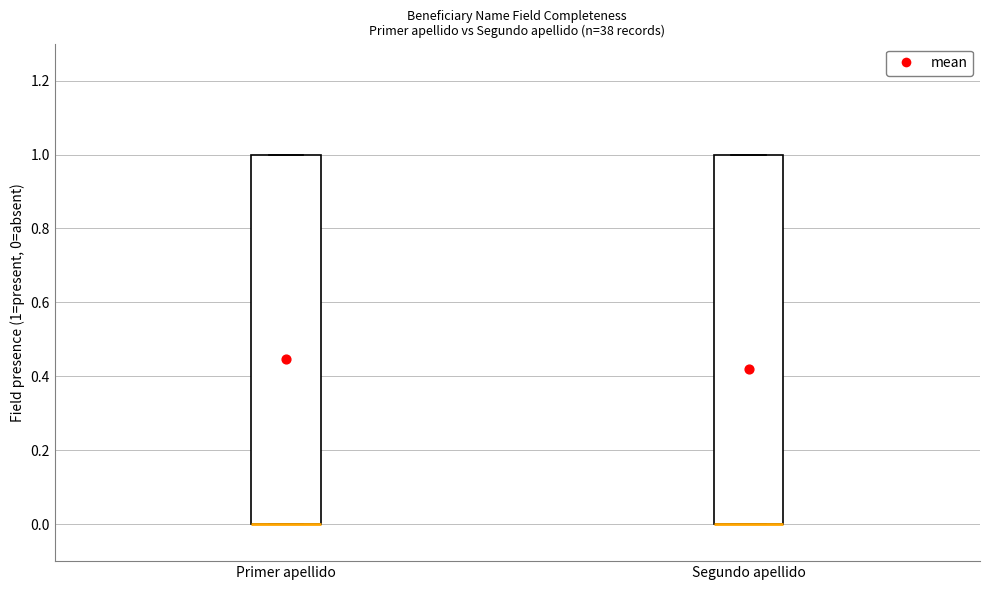

Reading left to right, read every box against the y-axis: the position of its median line, the range the box covers, and the ends of its whiskers. The values are not printed on the chart, so give them approximately, as read against the axis.

Primer apellido: median 0 (drawn on the box's lower edge), box 0 to 1, whiskers 0 to 1
Segundo apellido: median 0 (drawn on the box's lower edge), box 0 to 1, whiskers 0 to 1